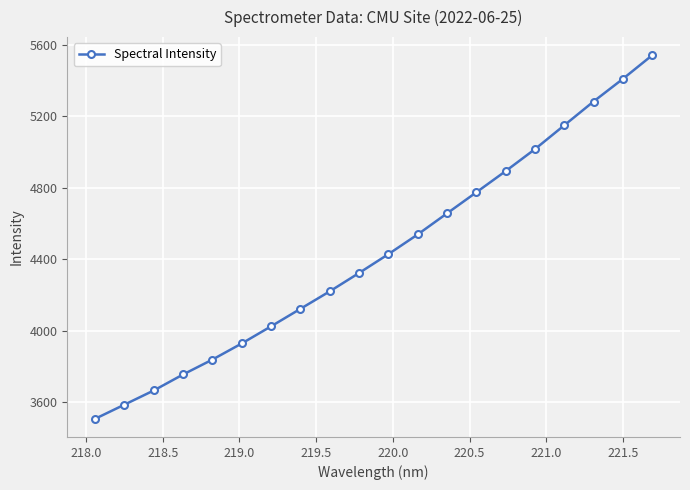

What is the greatest value displayed?

5542.5